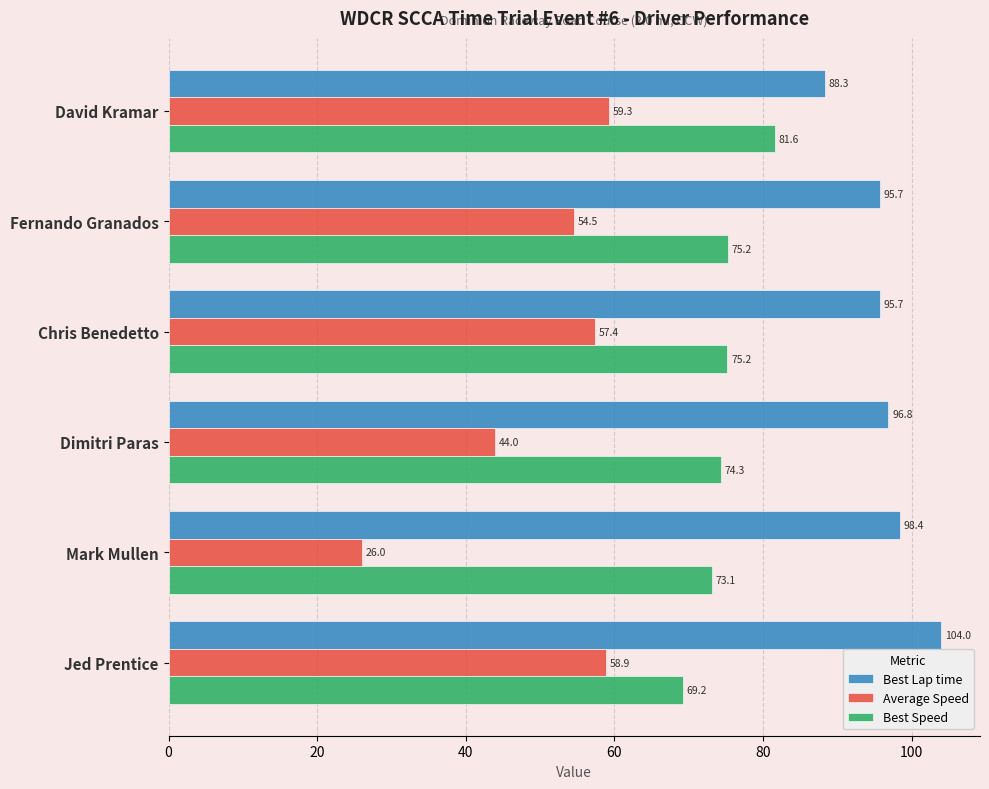

What is the difference between the maximum and minimum values in the Best Speed series?

12.3